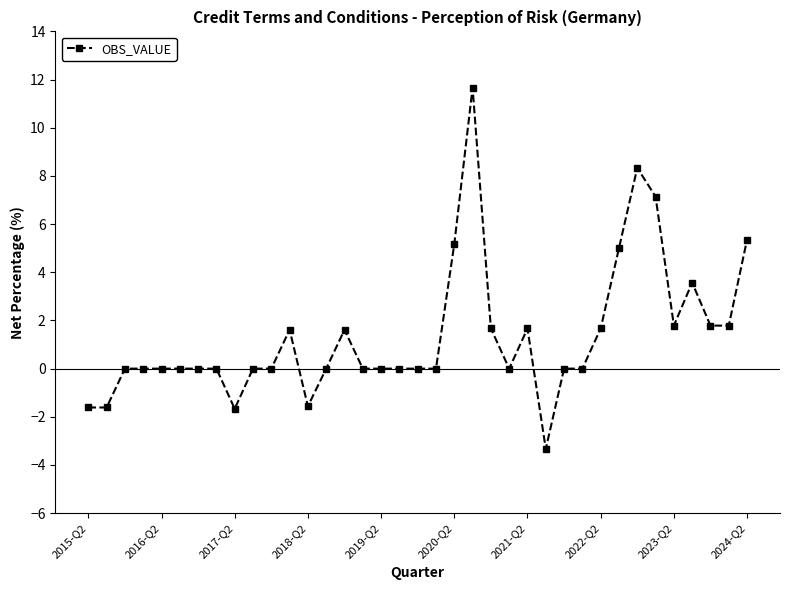

What is the value of the 32nd point from the left?

7.1